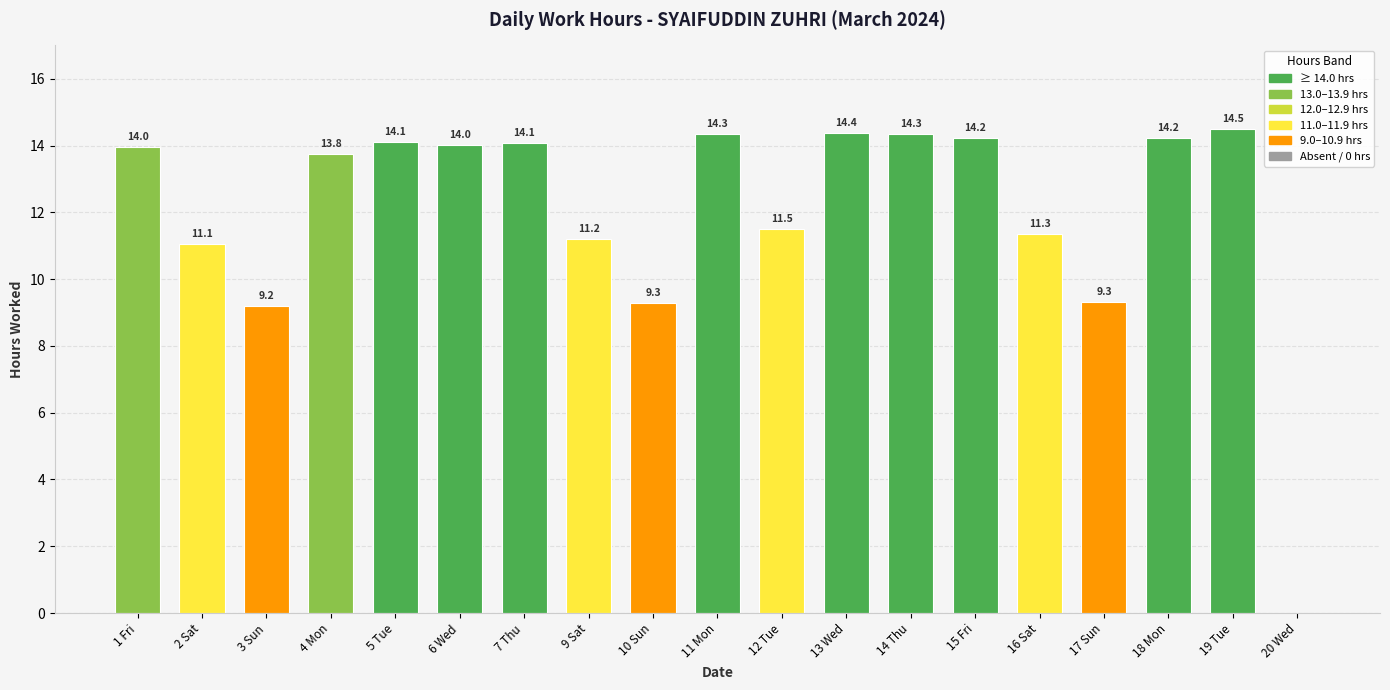

The value at 7 Thu is 8.3. True or false?

False